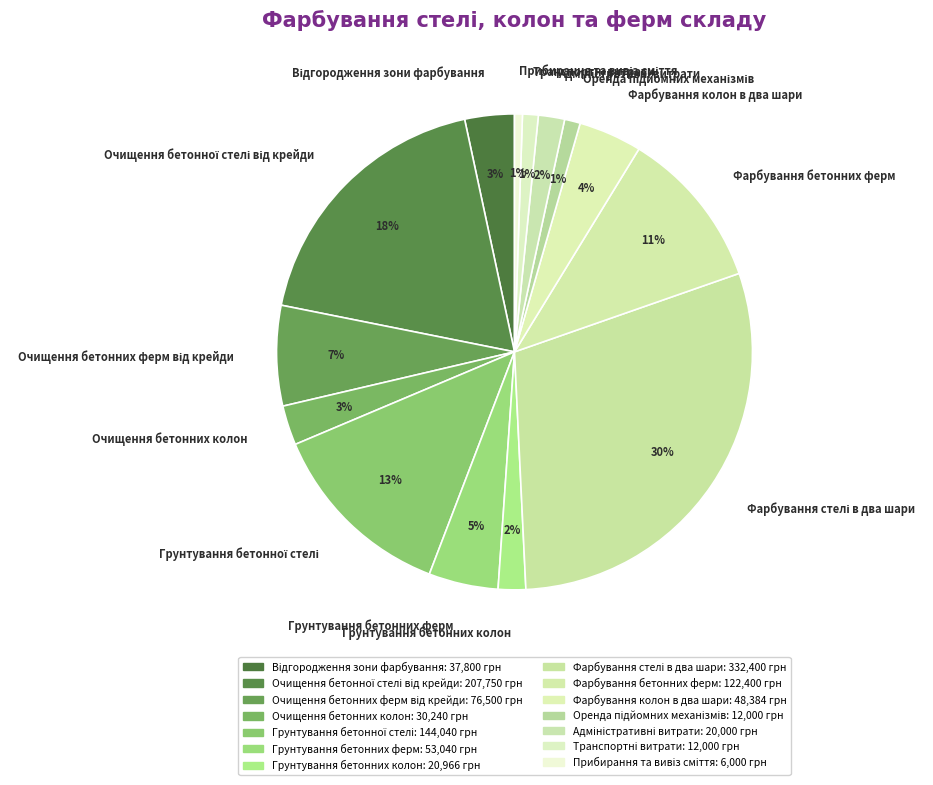

Is there a majority slice in this chart?

No